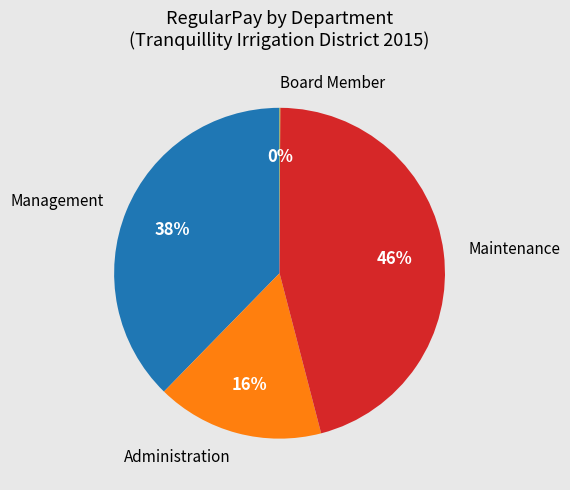

Is Administration the majority of the pie?

No